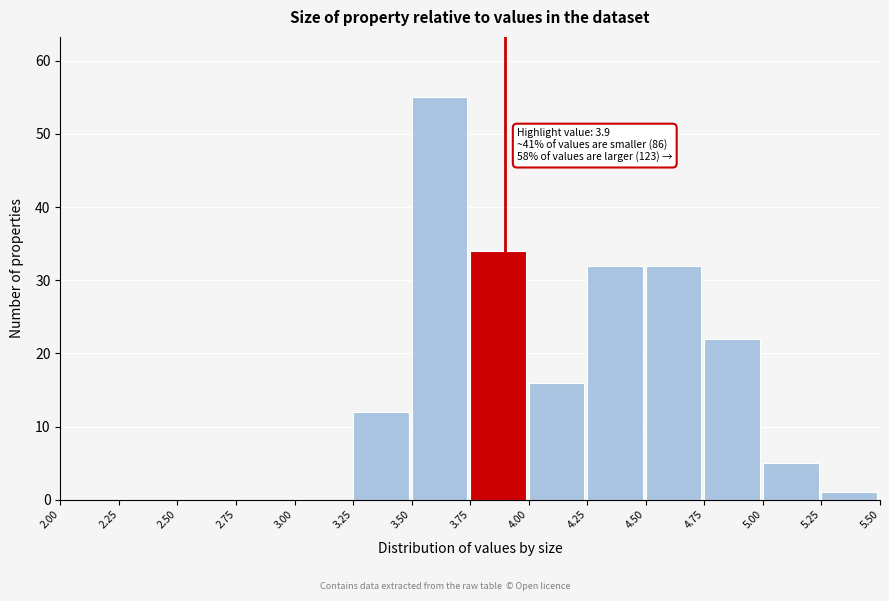

Over which range of the x-axis is the bar tallest?

3.50 to 3.75